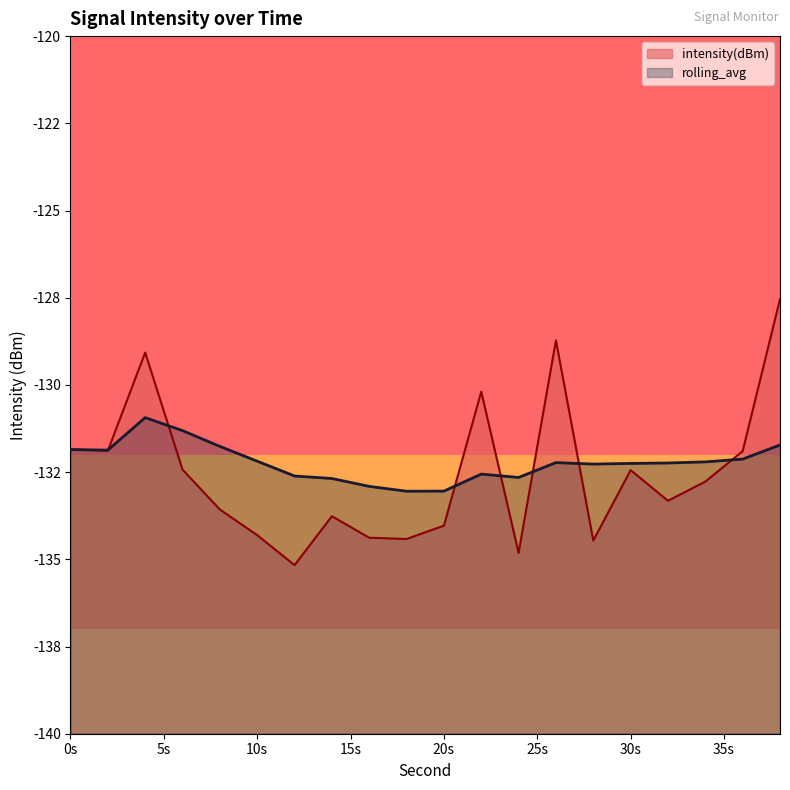

What is the sum of all intensity(dBm) values?

-2651.1